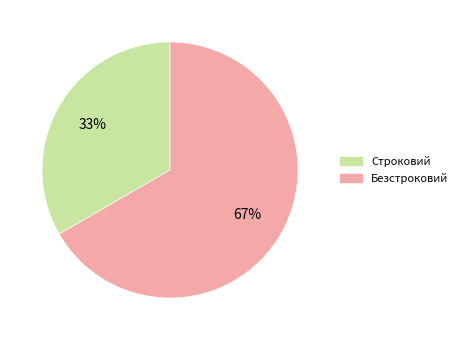

To the nearest percent, what portion does Строковий represent?

33%